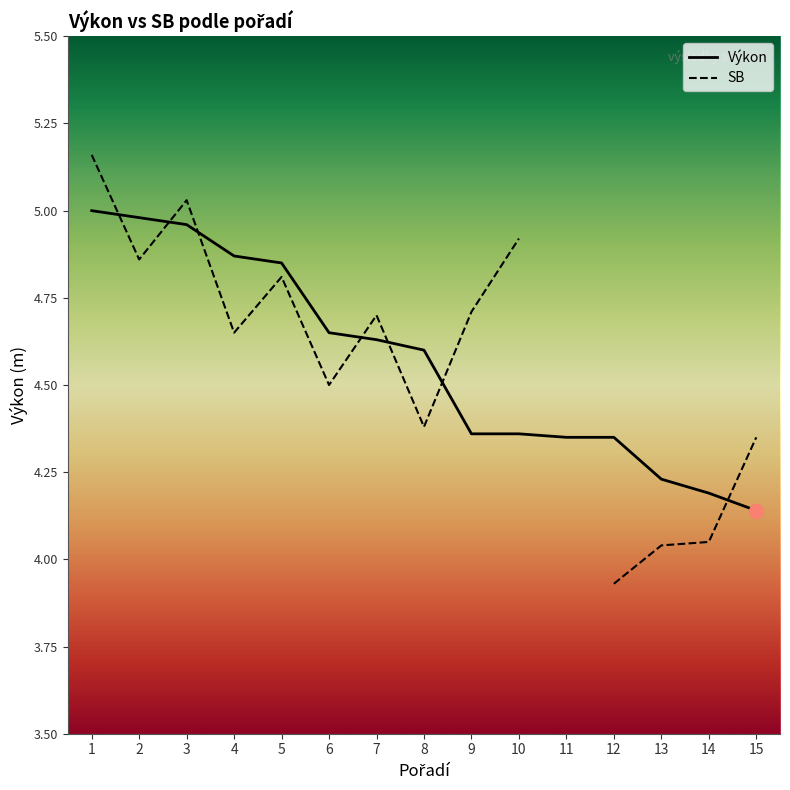

The chart shows a value of 6.6 at 10. True or false?

False